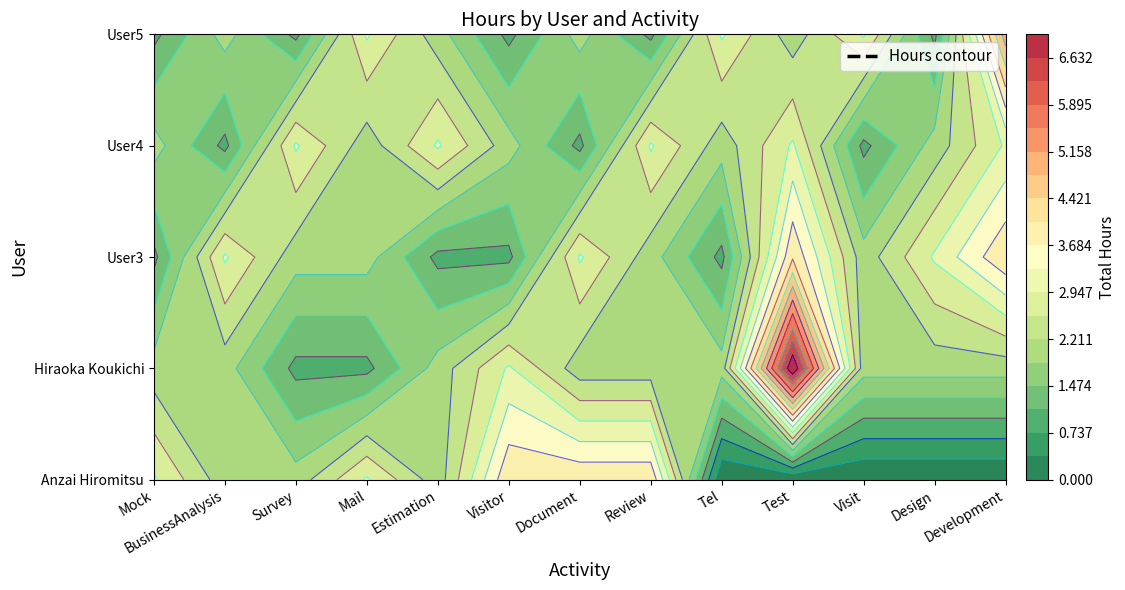

Which series has the largest range (max minus min)?

Hiraoka Koukichi